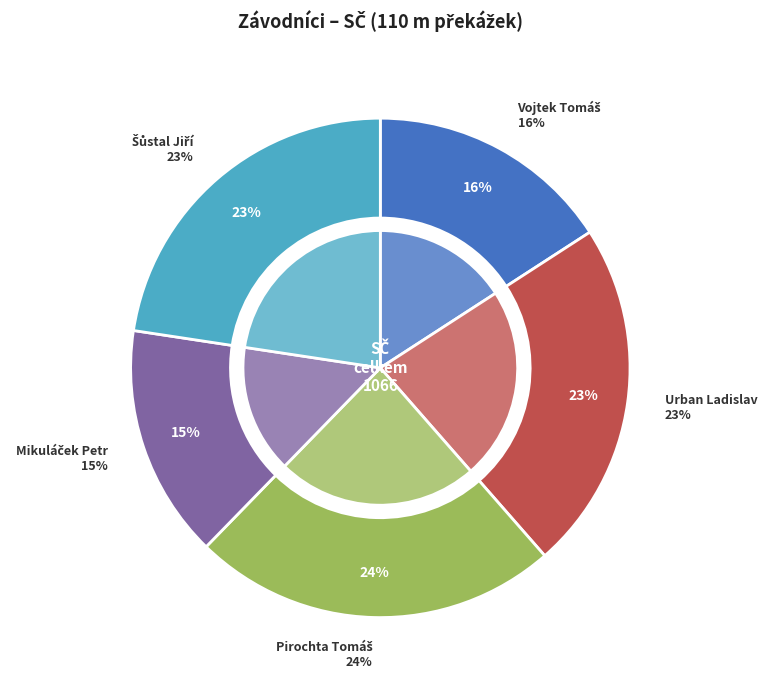

Between Vojtek Tomáš and Pirochta Tomáš, which is larger?

Pirochta Tomáš